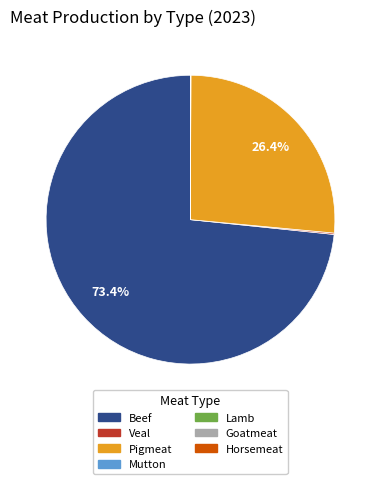

What is the majority slice?

Beef